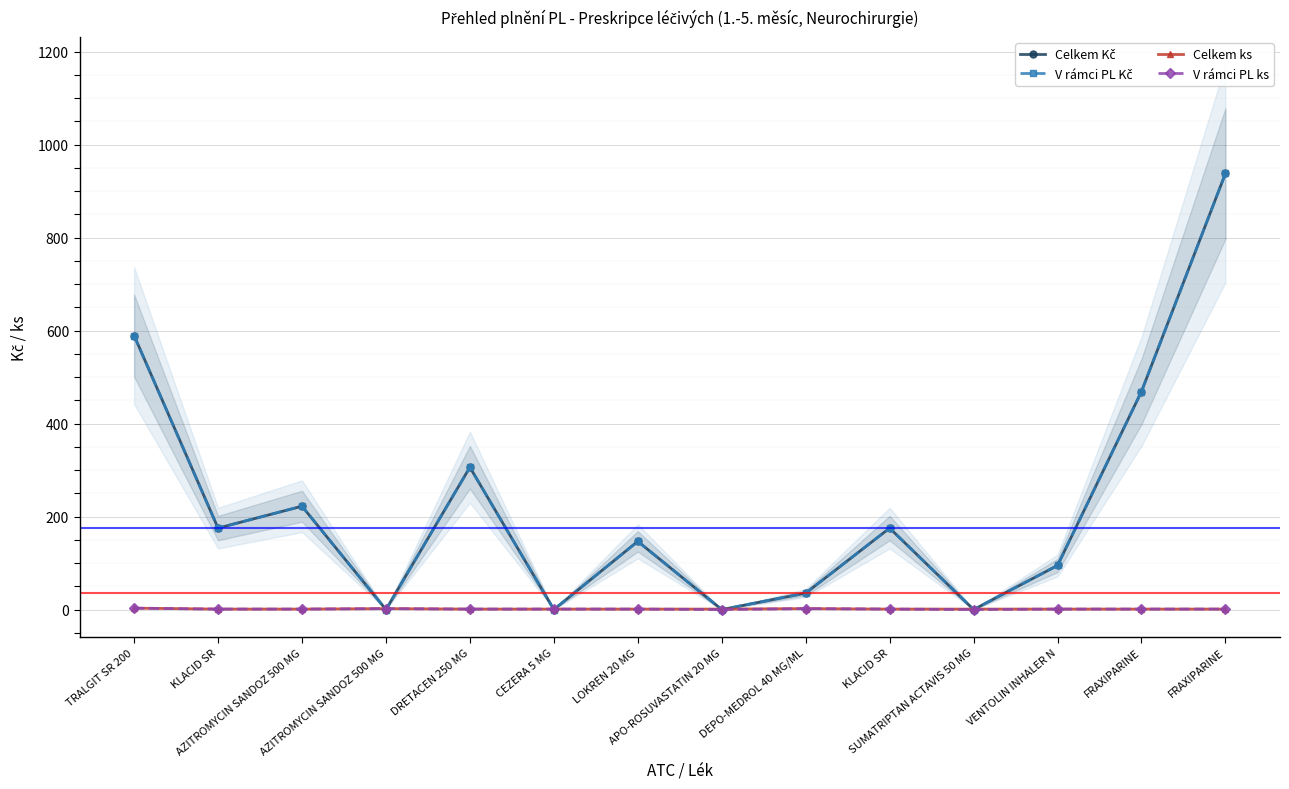

Rank the categories by Celkem ks value from lowest to highest.

KLACID SR, AZITROMYCIN SANDOZ 500 MG, DRETACEN 250 MG, CEZERA 5 MG, LOKREN 20 MG, APO-ROSUVASTATIN 20 MG, KLACID SR, SUMATRIPTAN ACTAVIS 50 MG, VENTOLIN INHALER N, FRAXIPARINE, FRAXIPARINE, AZITROMYCIN SANDOZ 500 MG, DEPO-MEDROL 40 MG/ML, TRALGIT SR 200